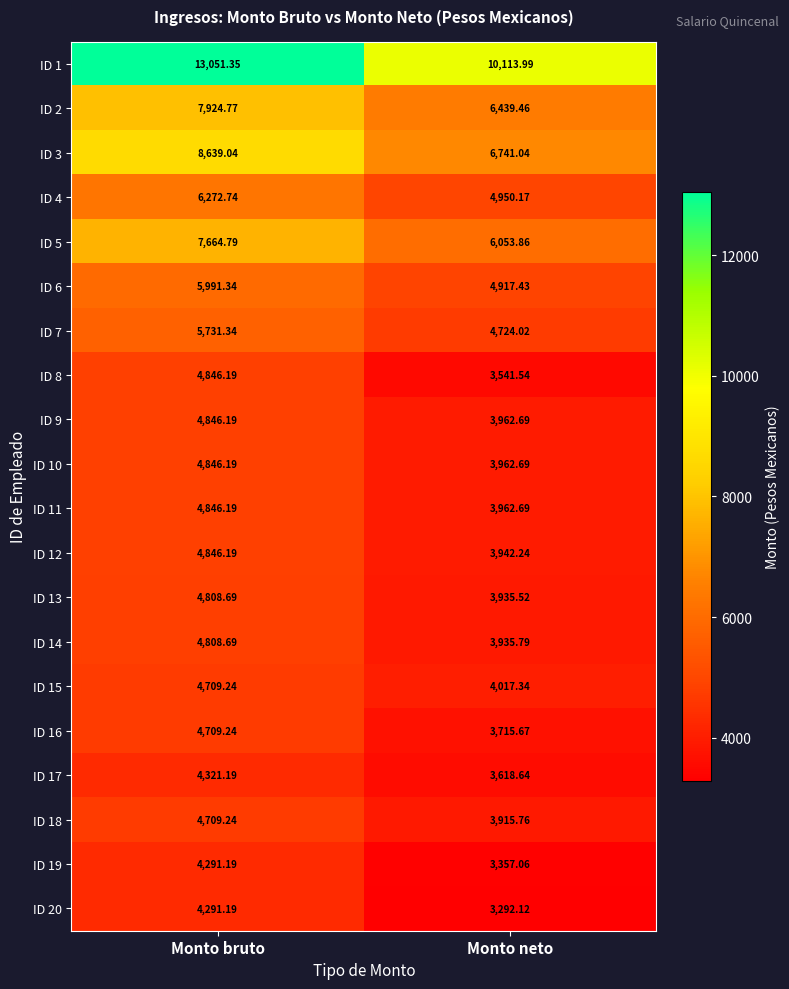

What is the maximum value shown in the chart?

13051.4